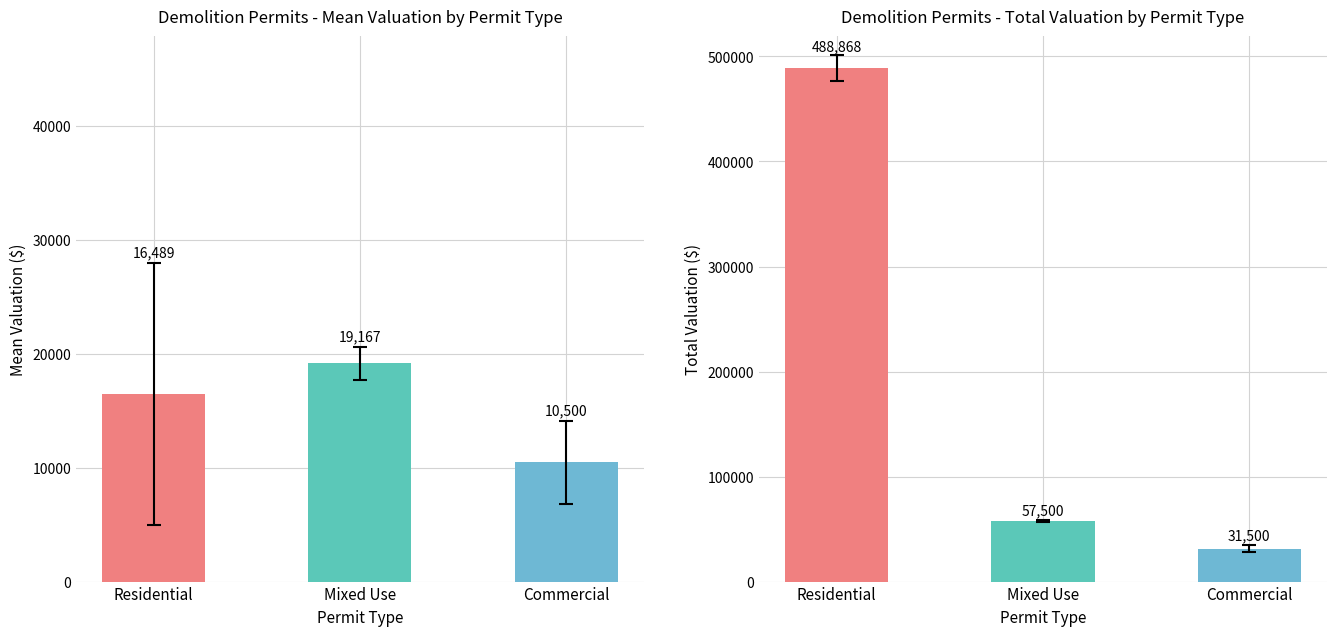

Rank the categories by value from lowest to highest.

Commercial, Residential, Mixed Use